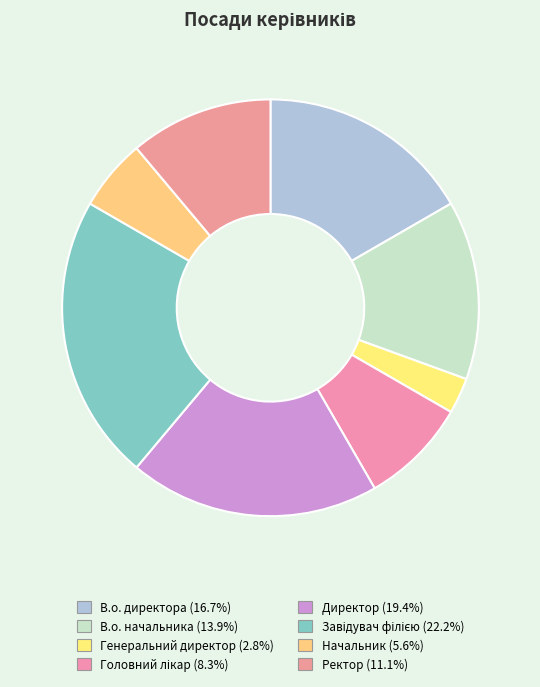

True or false: В.о. директора accounts for 17% of the total.

True